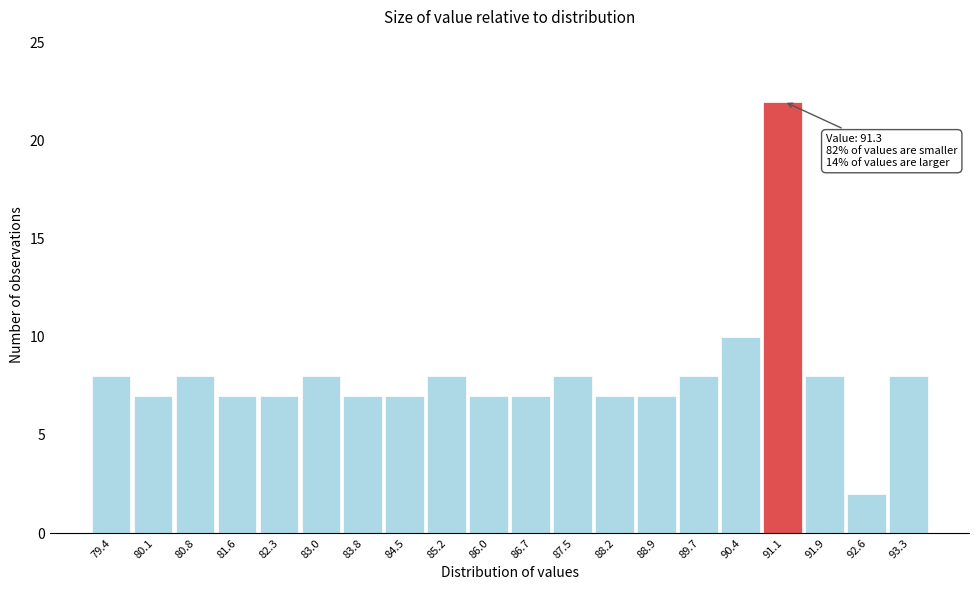

Which range on the x-axis has the tallest bar?

90.8 to 91.5